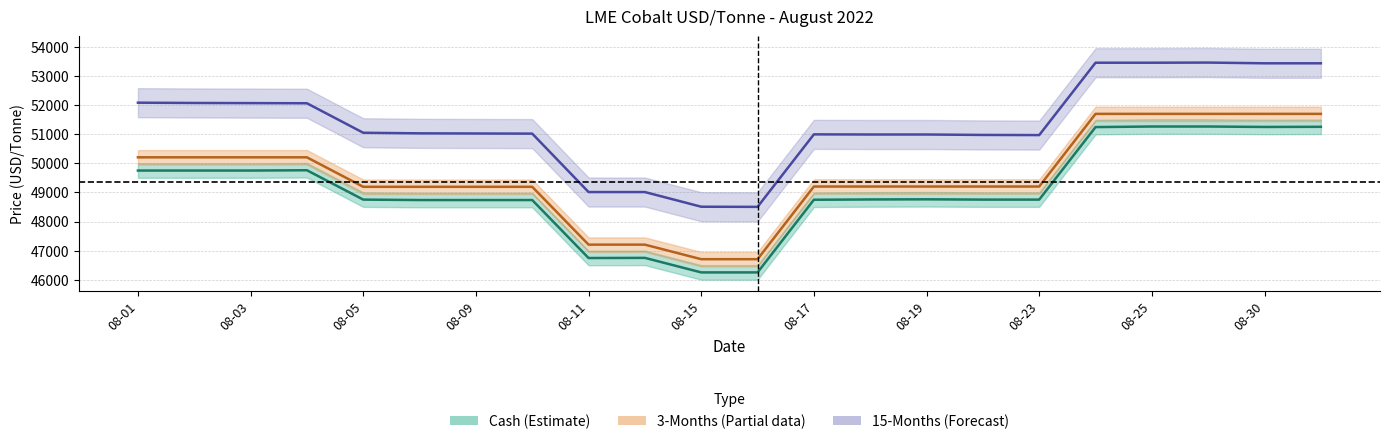

What is the difference between the maximum and minimum values in the 15-Months Mid series?

4965